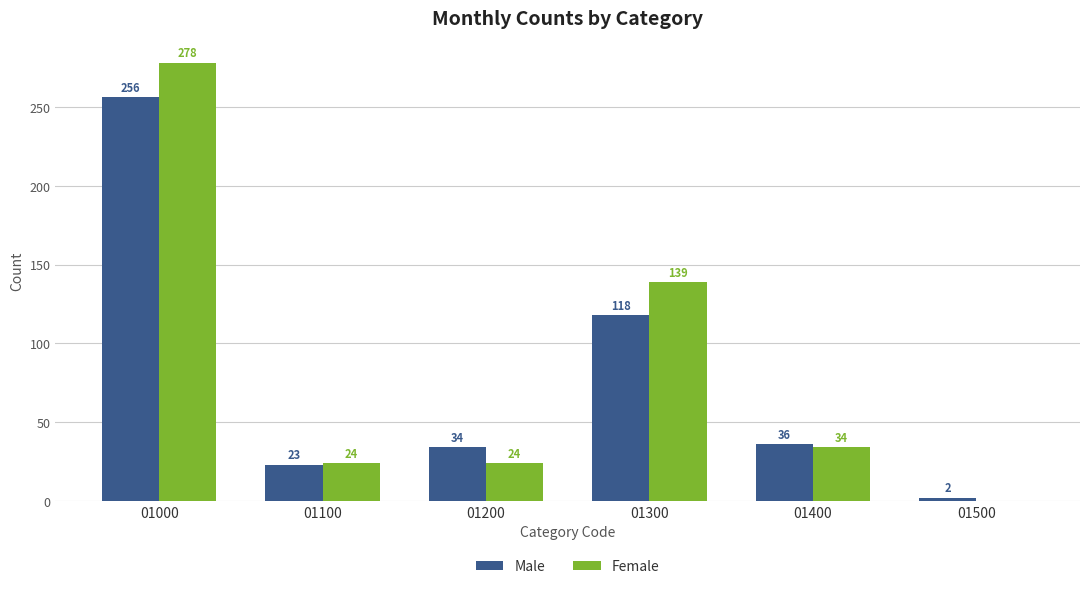

What is the greatest value displayed?

278